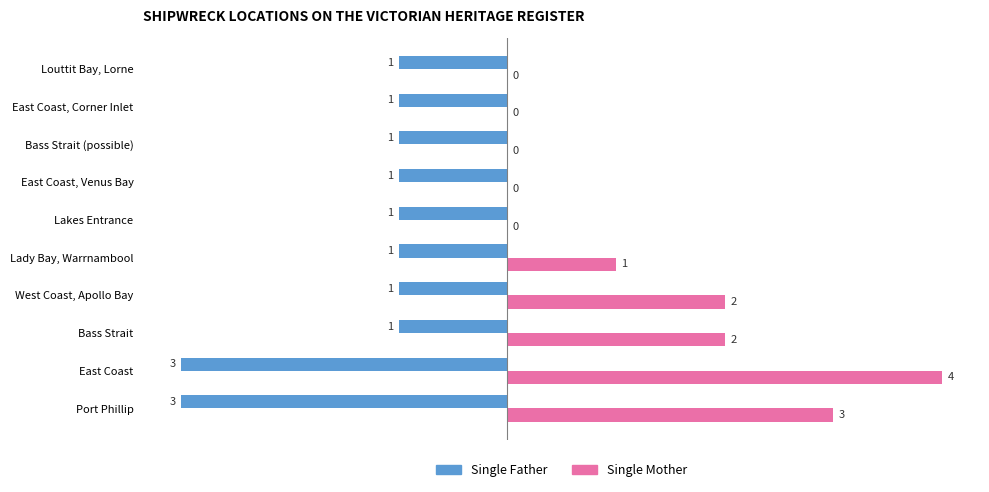

Is the value of Single Father at Lakes Entrance greater than the value of Single Mother at Bass Strait?

No